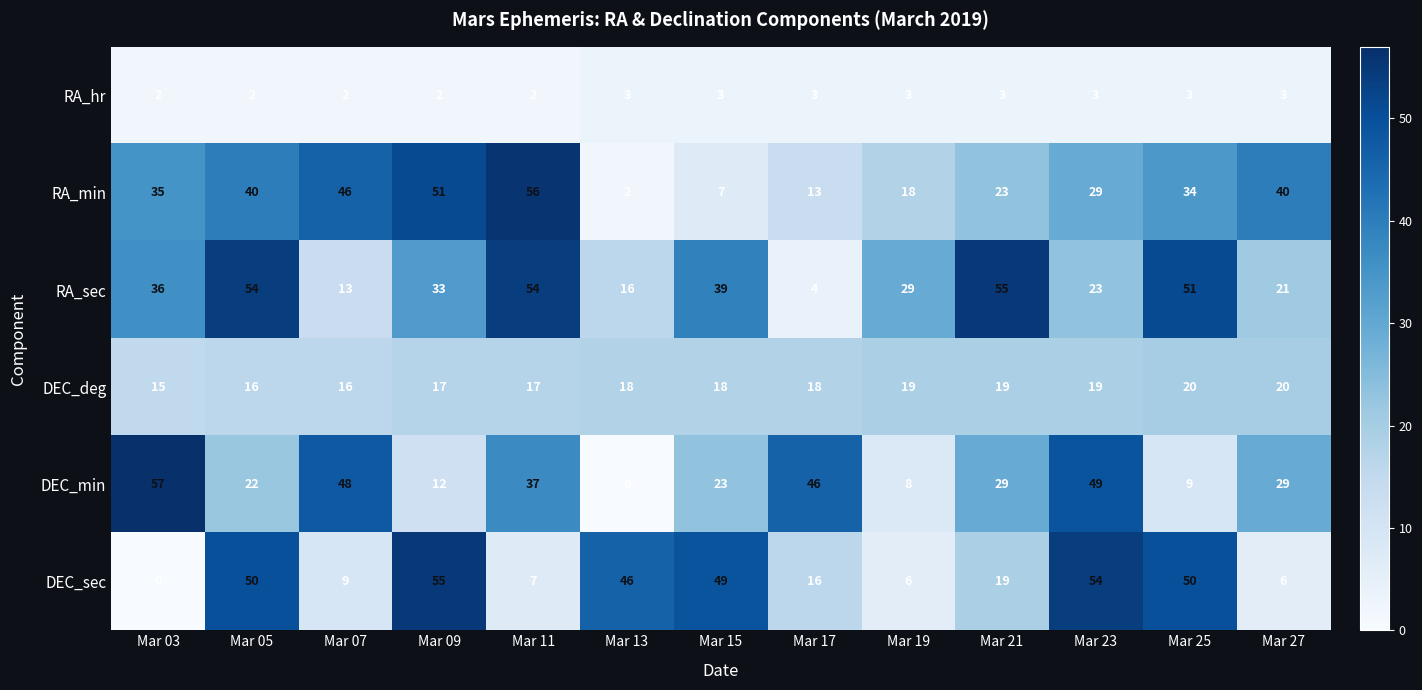

The DEC_sec series shows 19 at Mar 21. True or false?

True